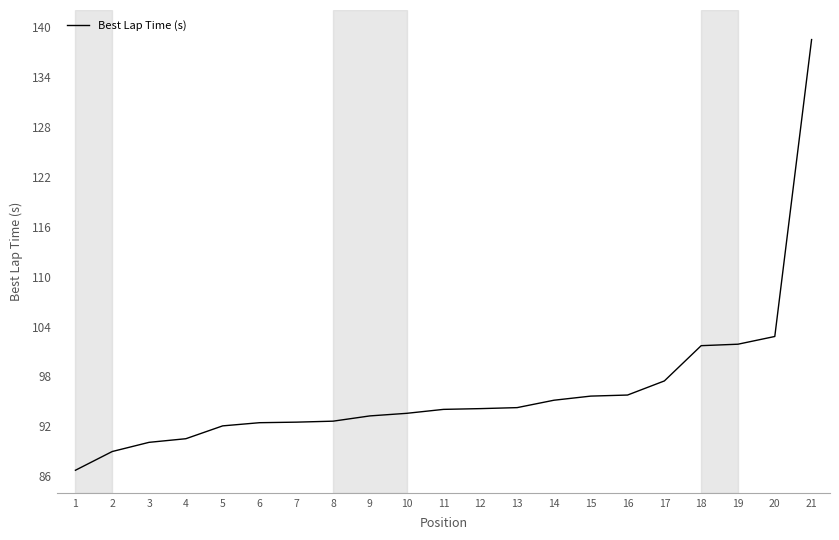

Where is the data nearest to the value 112?

20